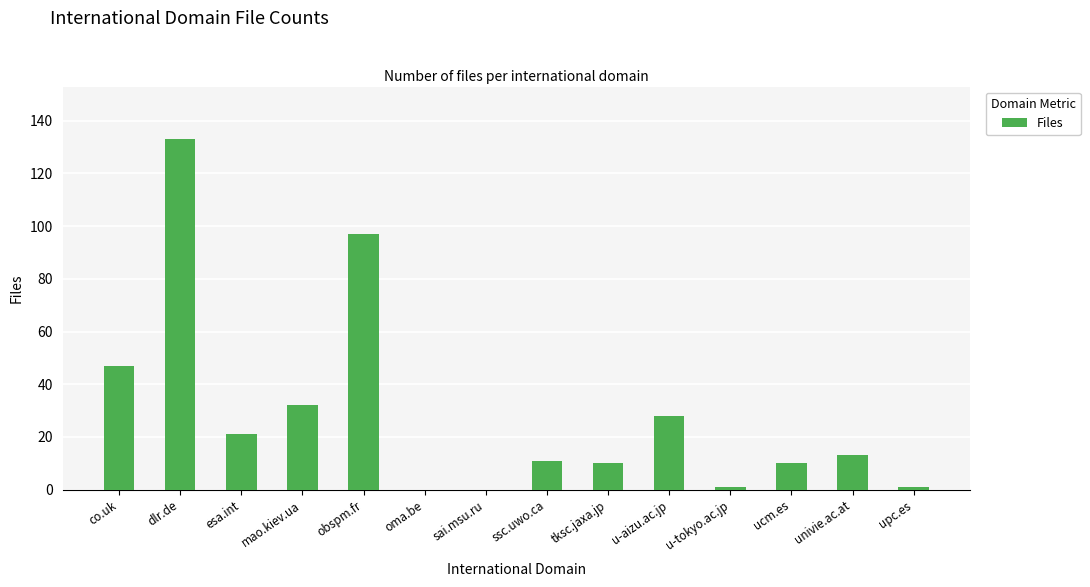

At which category does the chart reach its peak across all series?

dlr.de